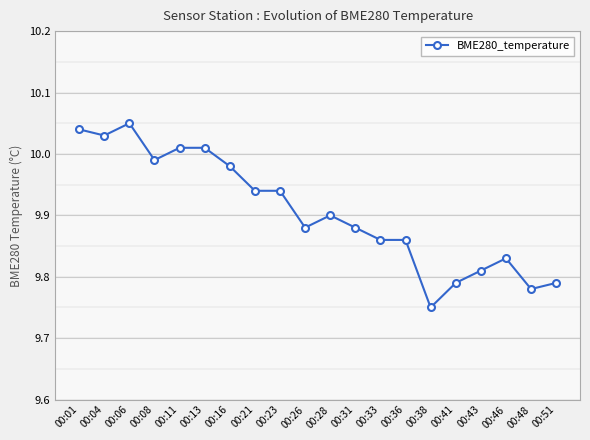

Does the chart have visible grid lines?

Yes